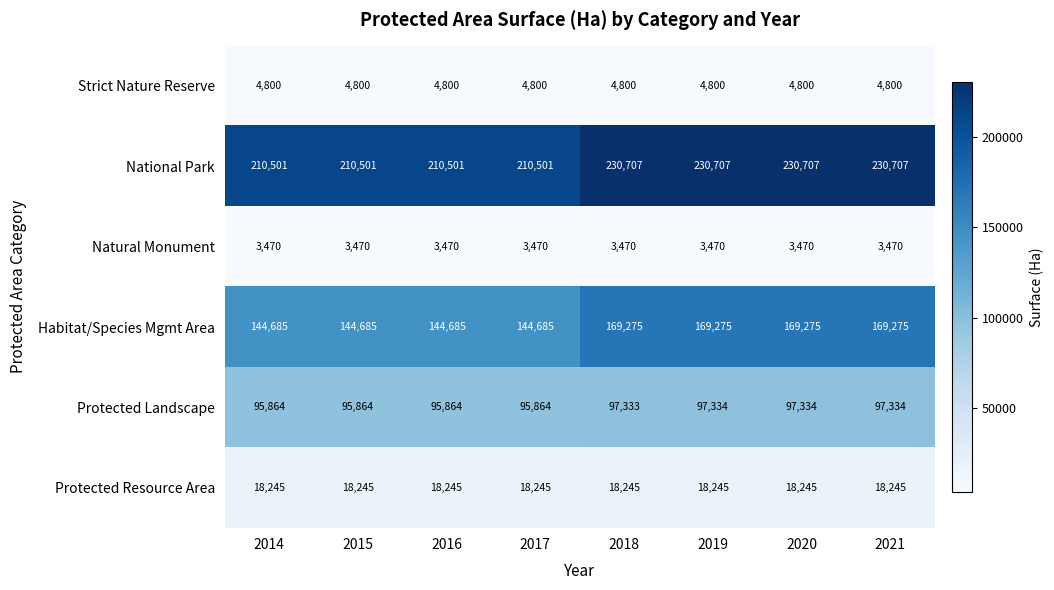

Rank the series by their maximum value, from lowest to highest.

Natural Monument, Strict Nature Reserve, Protected Resource Area, Protected Landscape, Habitat/Species Mgmt Area, National Park